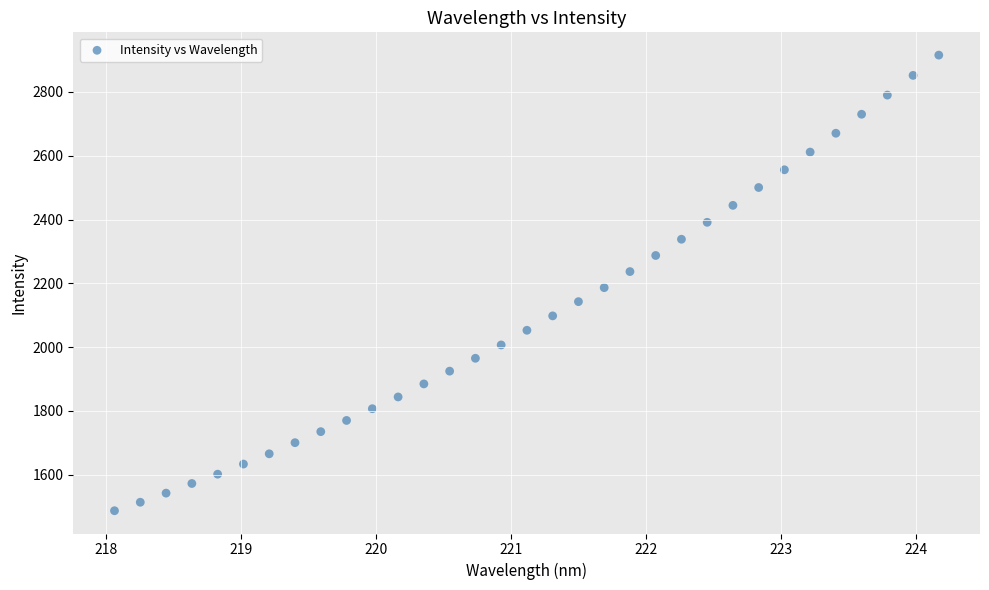

What is the range of X values (max minus min)?

6.1